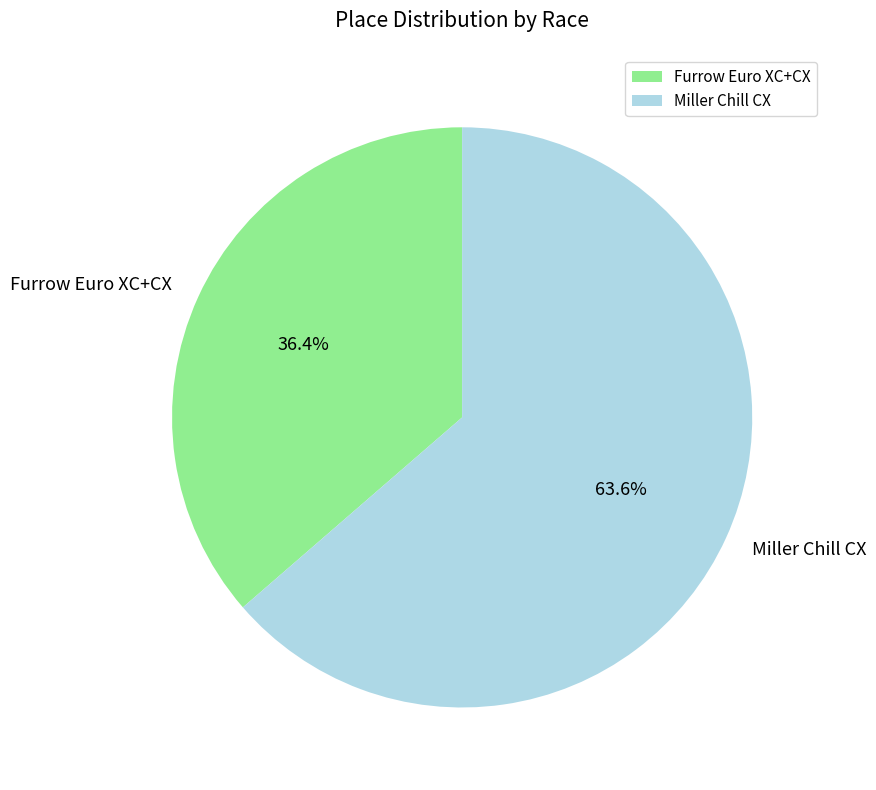

Is there any slice that represents more than half of the pie?

Yes